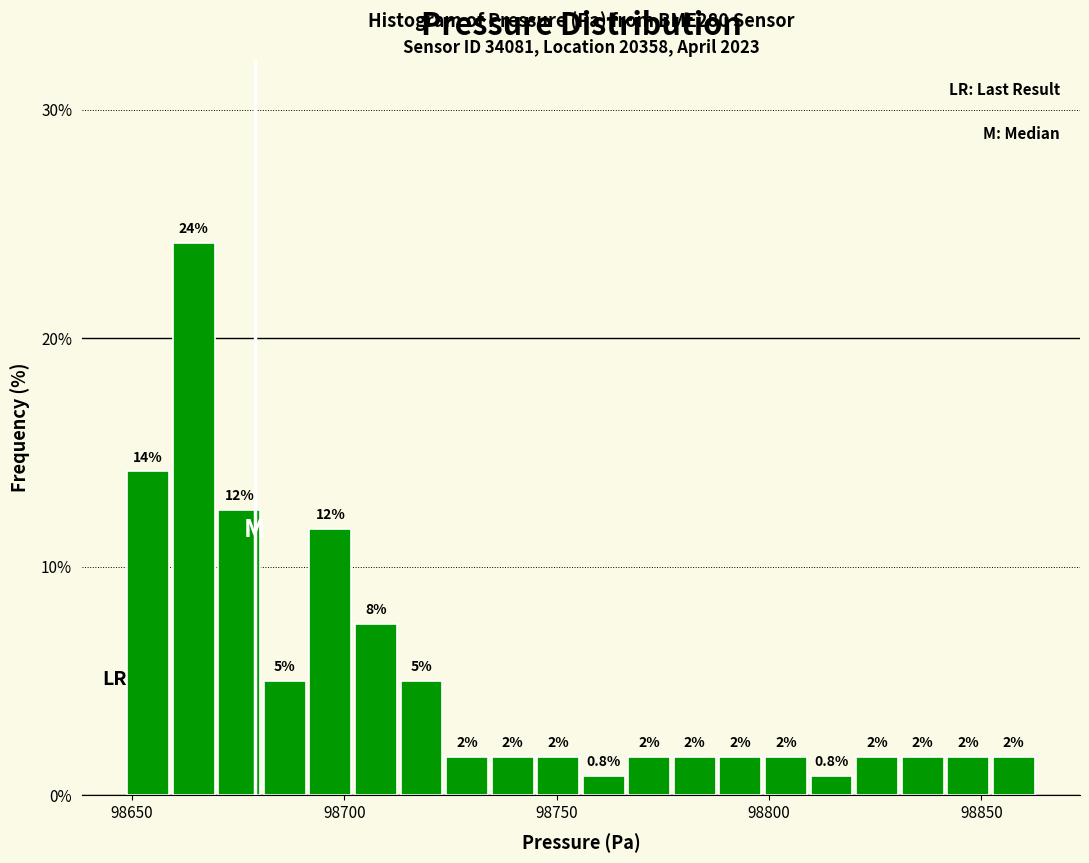

Around what value on the x-axis is the tallest bar? Give the approximate position of its centre, as read against the axis.

98665